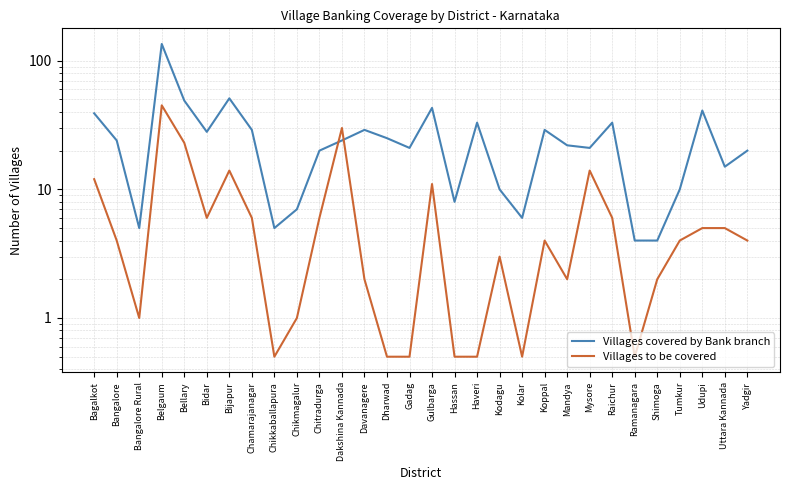

Is it true that Villages to be covered equals 9.5 at Raichur?

False